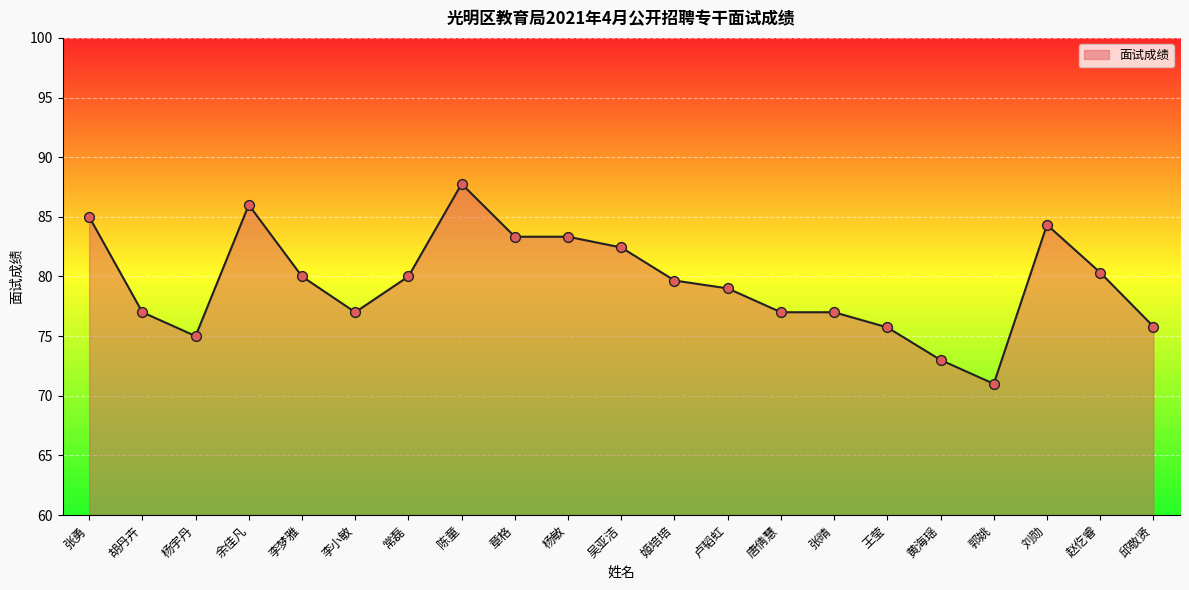

Between 张勇 and 章格, which is larger?

张勇